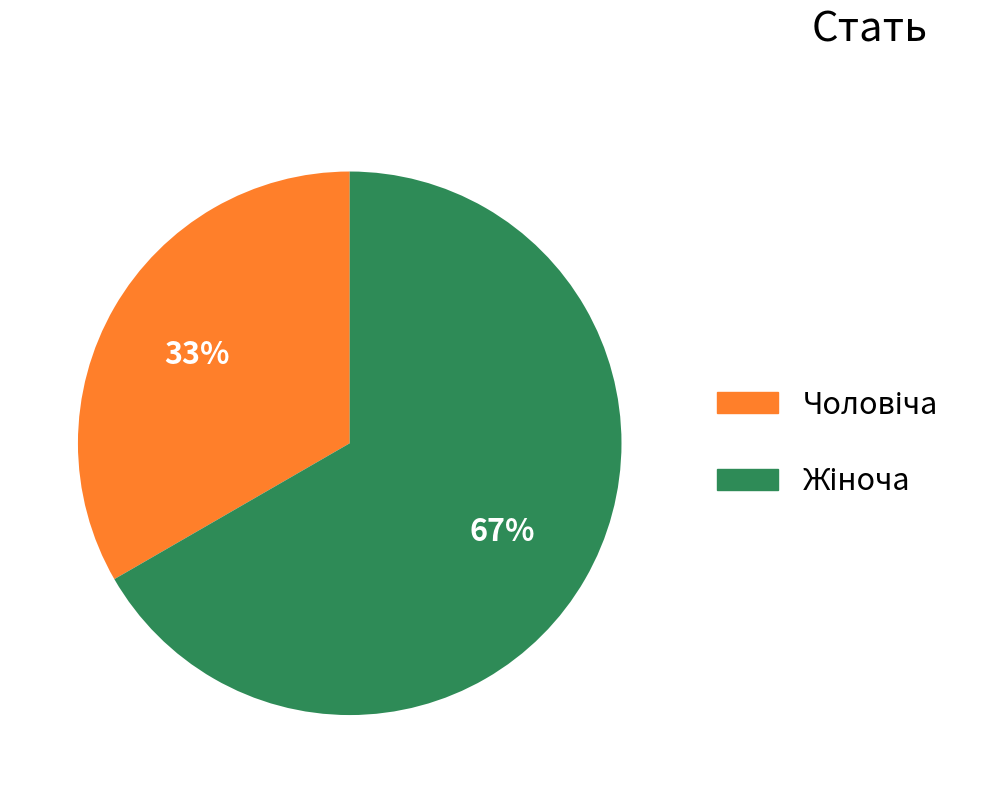

Does any single category account for the majority?

Yes